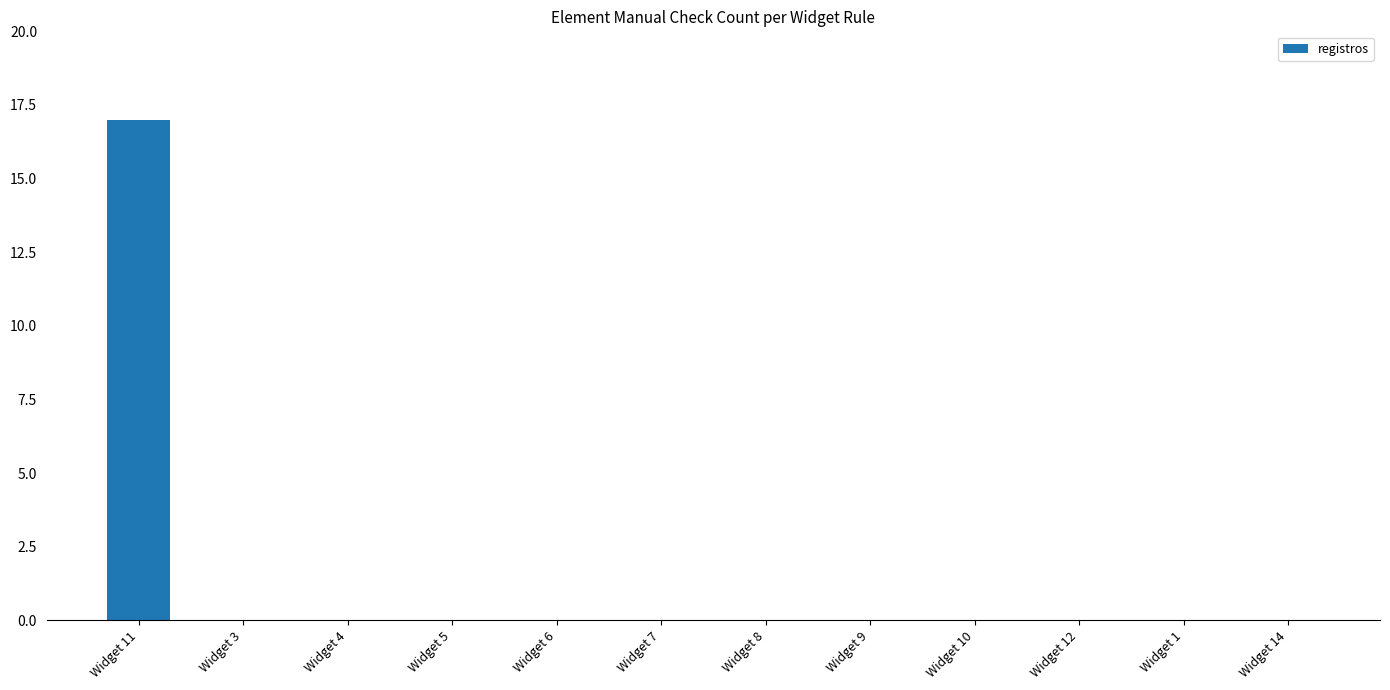

True or false: the data shows 24 at Widget 11.

False